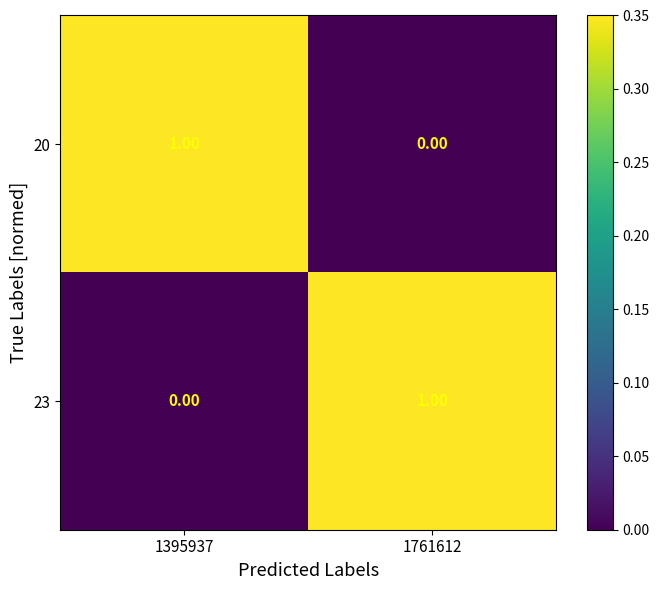

True or false: 20 has a value of 1 at 1395937.

False